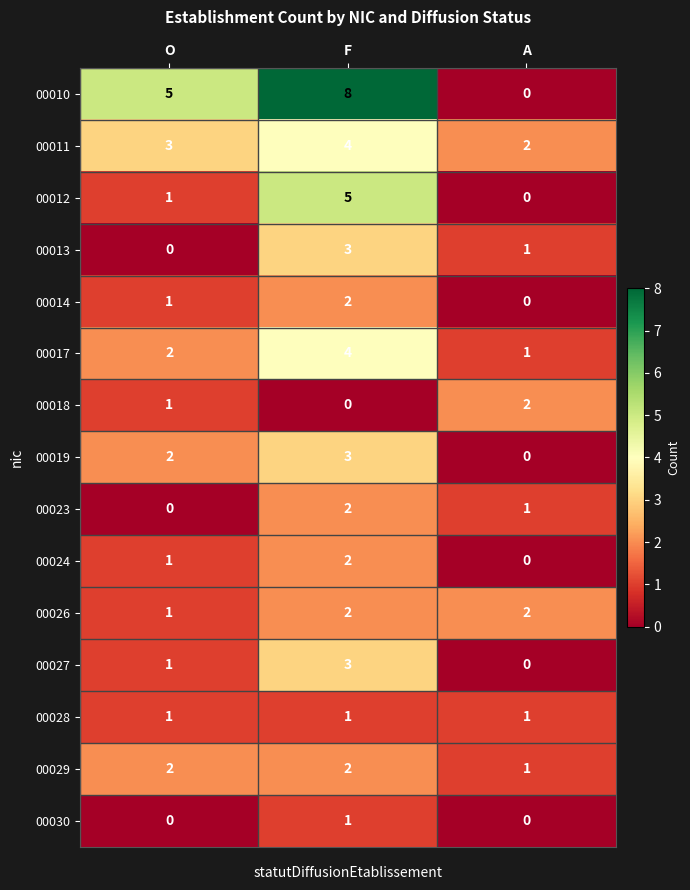

At which category does the chart reach its peak across all series?

F